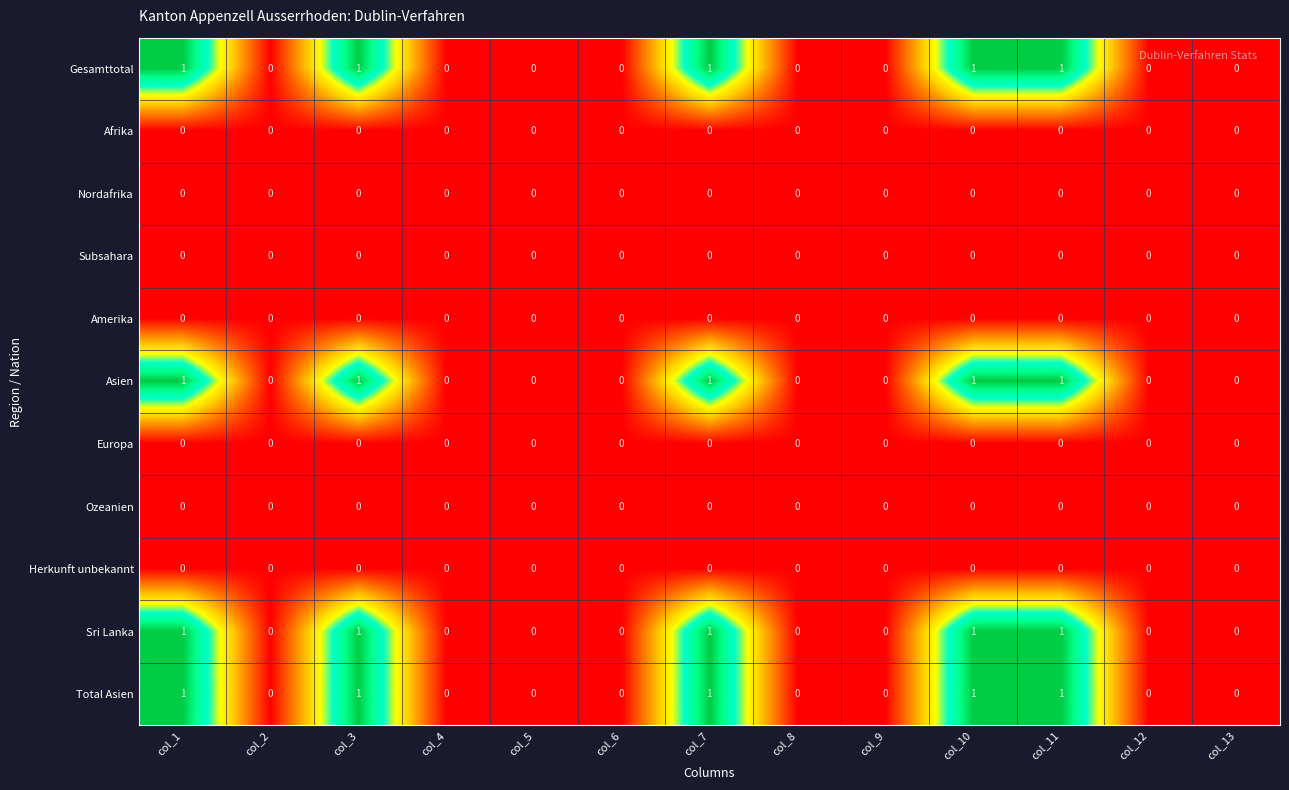

True or false: Gesamttotal has a value of 0 at col_5.

True